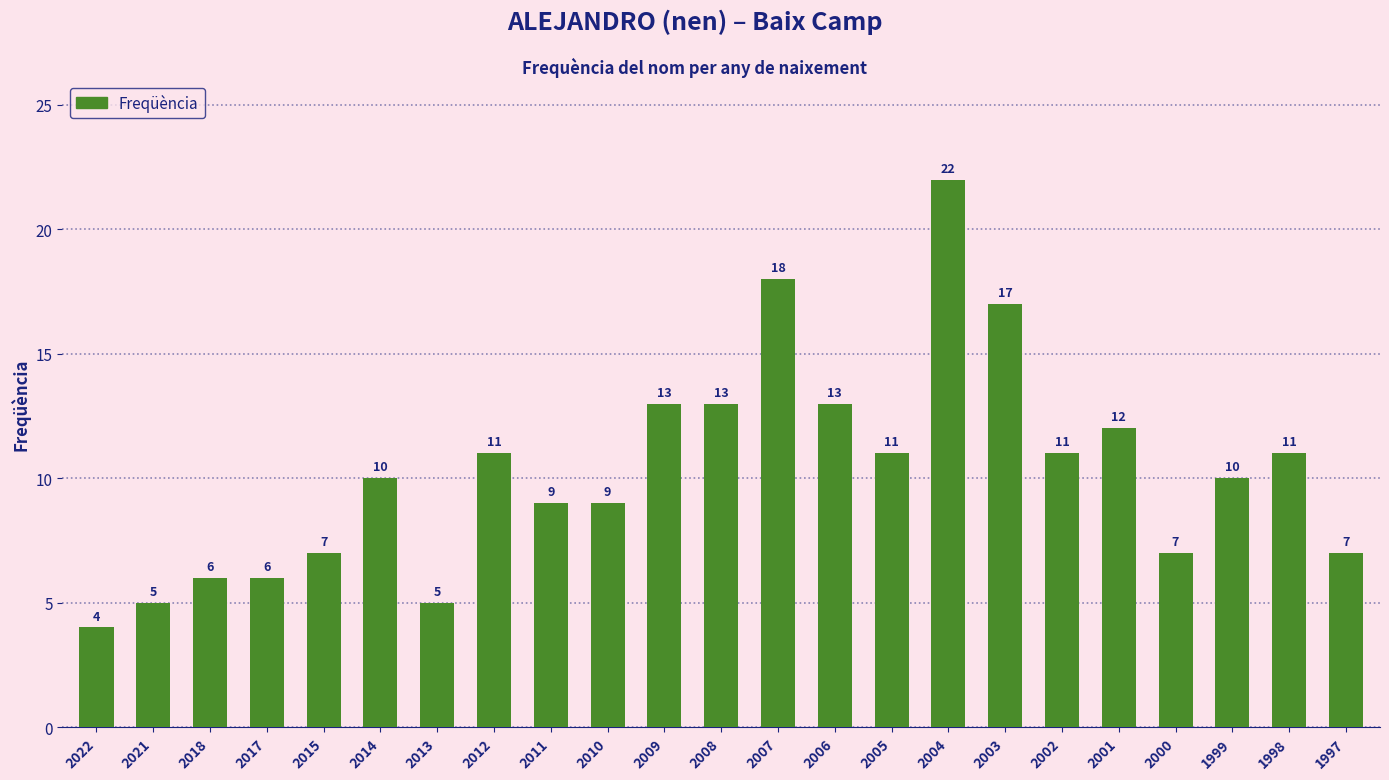

What is the value of the 13th bar from the left?

18